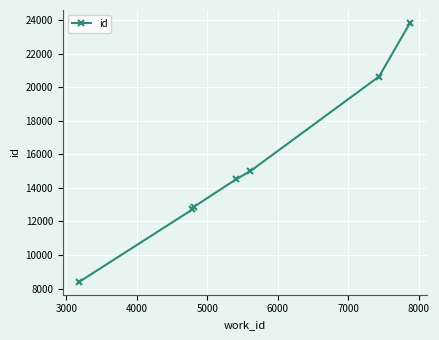

What is the minimum value shown in the chart?

8403